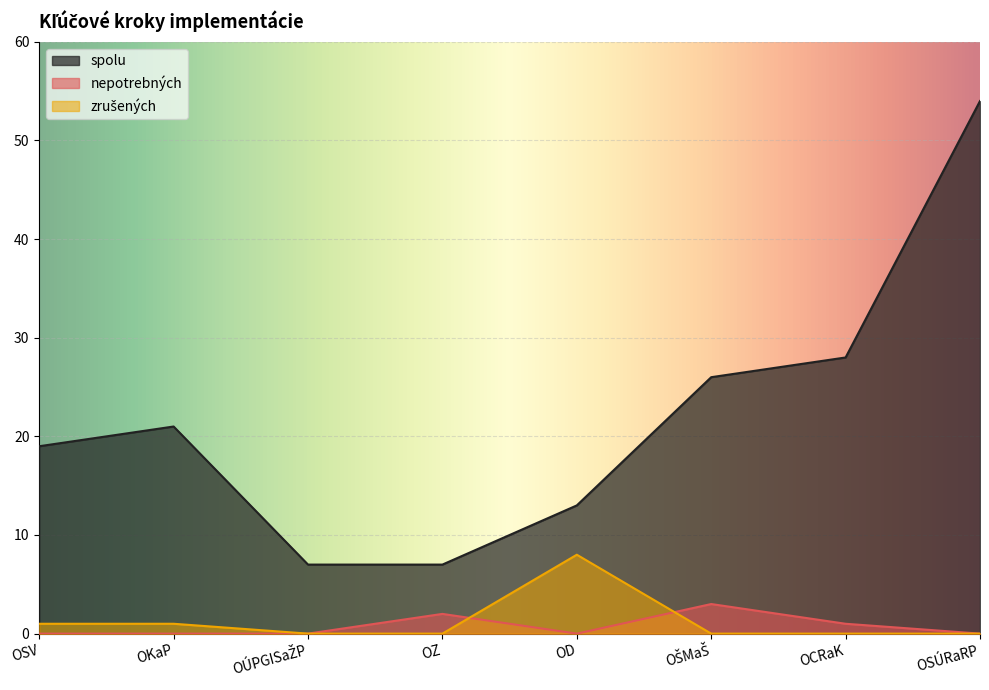

What is the label of the 2nd point from the right?

OCRaK